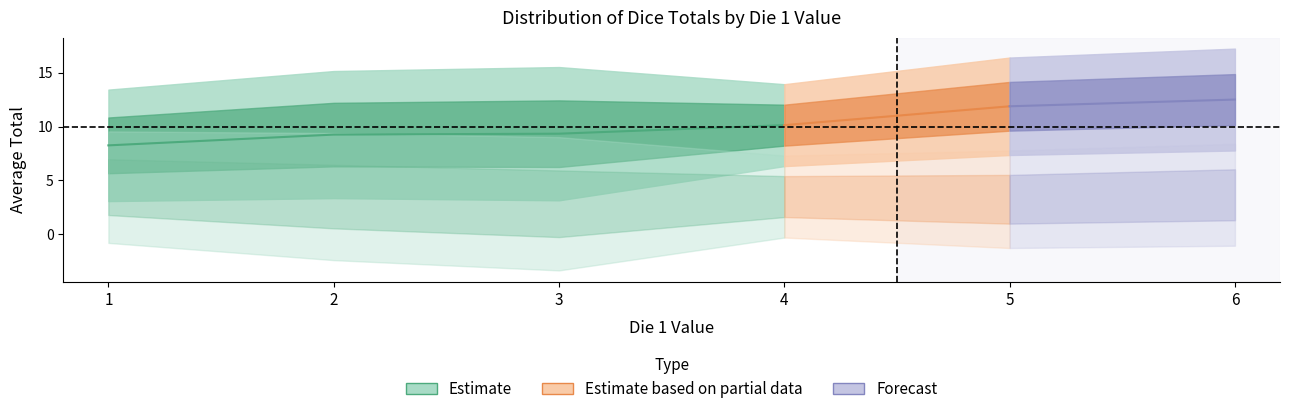

True or false: De2_means and Total_means intersect in this chart.

False